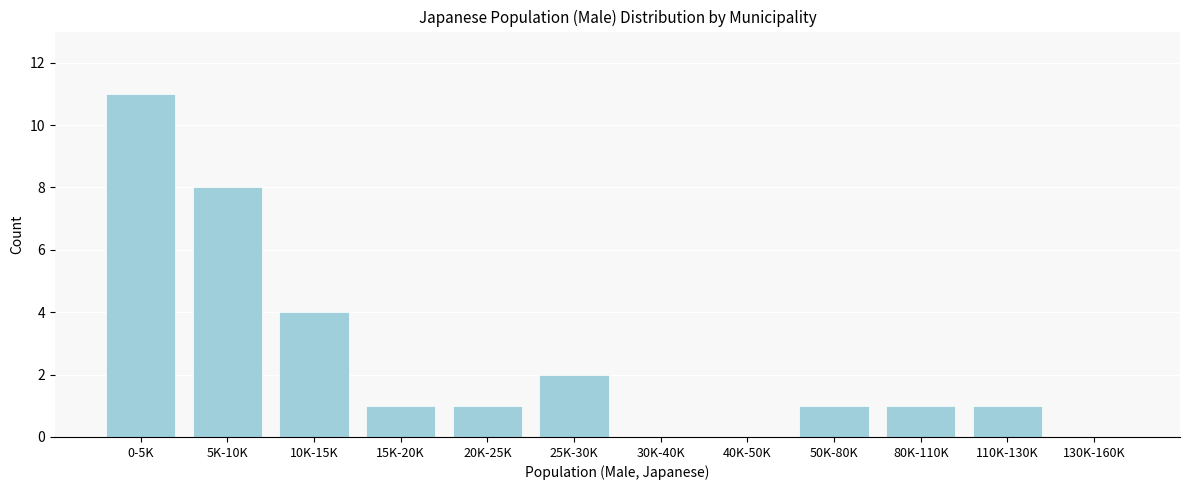

Reading right to left, what are all the values shown in this chart?

130K-160K=0	110K-130K=1	80K-110K=1	50K-80K=1	40K-50K=0	30K-40K=0	25K-30K=2	20K-25K=1	15K-20K=1	10K-15K=4	5K-10K=8	0-5K=11